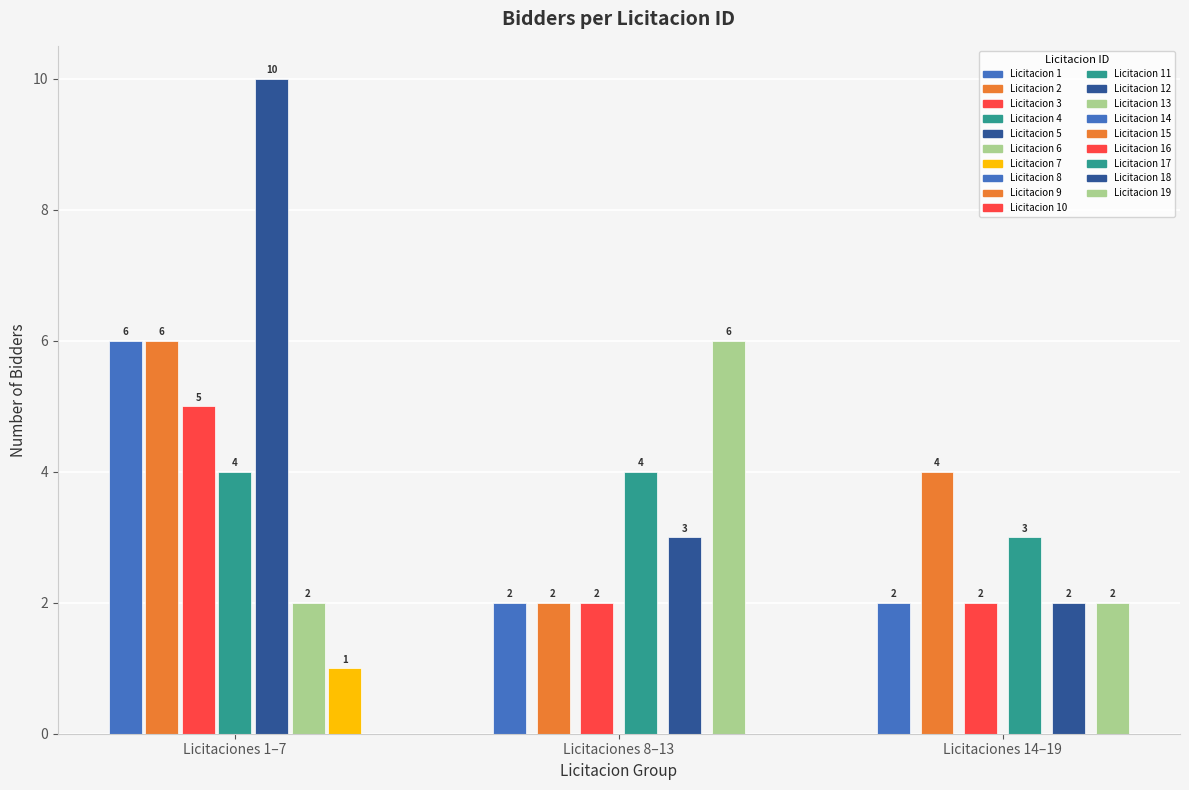

The chart shows a value of 3 at 14. True or false?

False